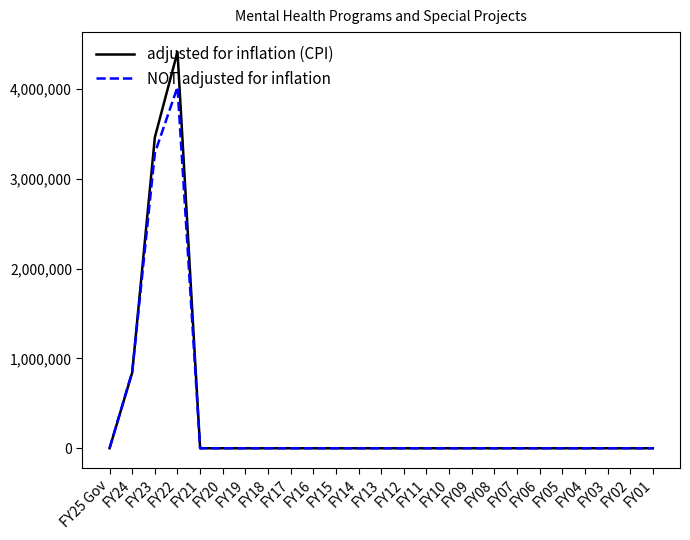

The adjusted for inflation (CPI) series shows 0 at FY09. True or false?

True